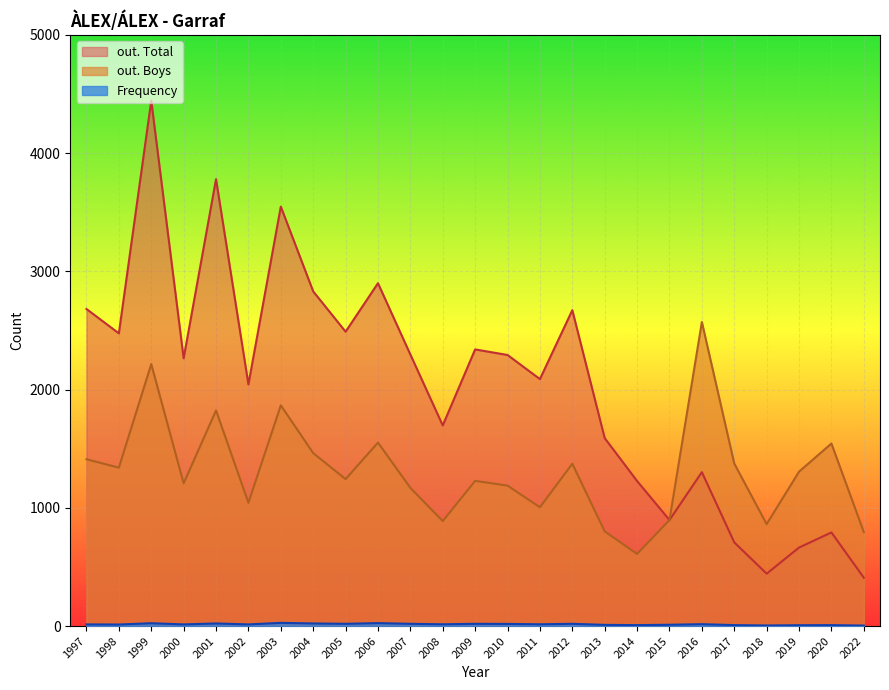

Where is the first local maximum for Frequency?

1999